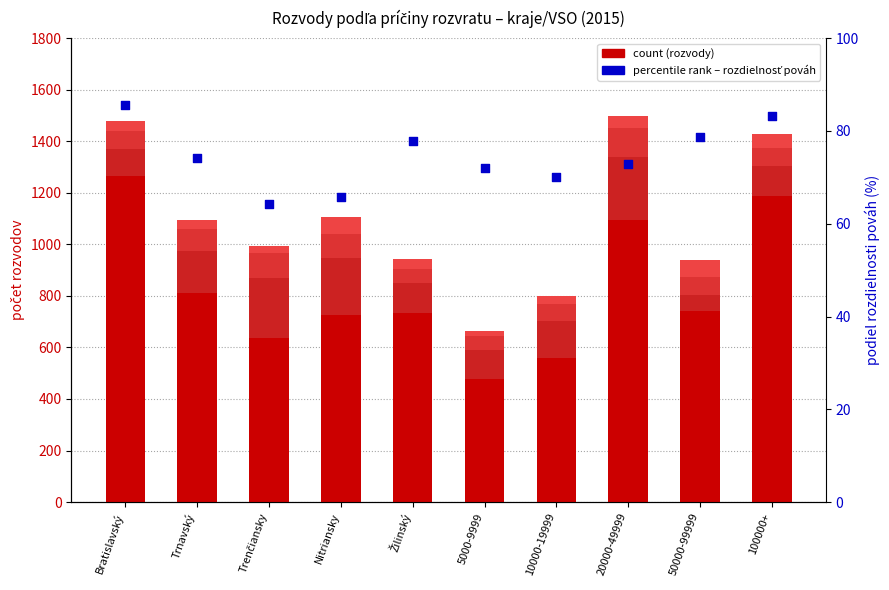

Which series reaches the maximum Y coordinate?

rozdielnosť pováh